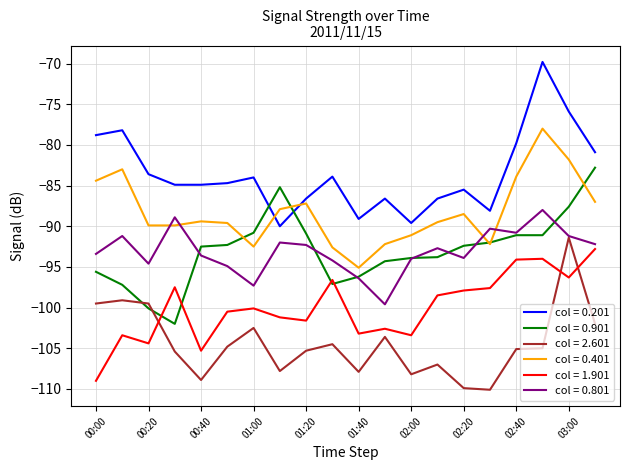

What is the minimum value for col = 1.901?

-109.0